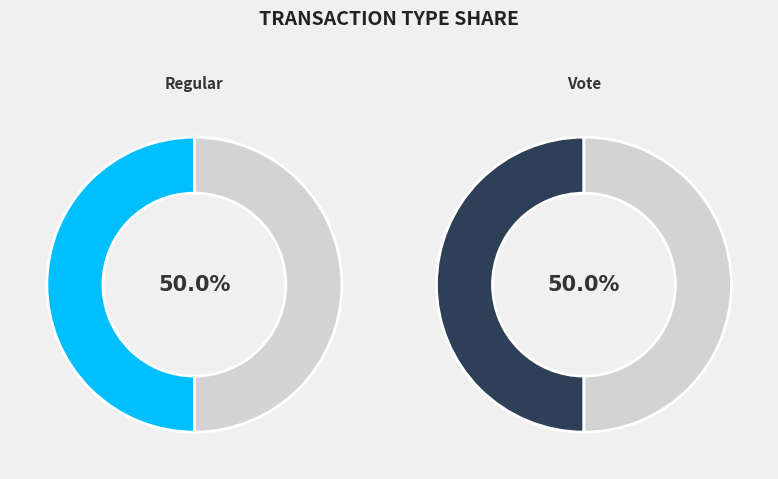

What percentage is NOT represented by Vote?

50.0%